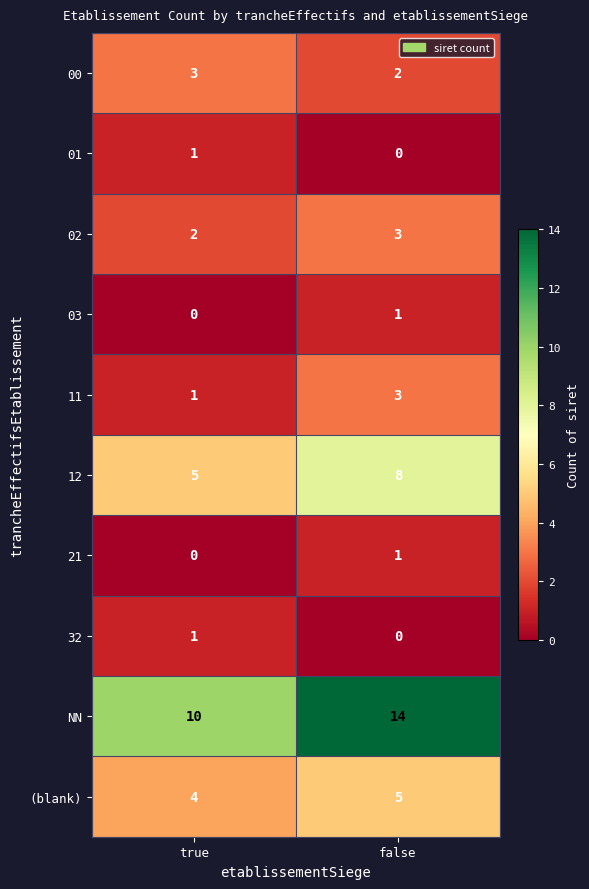

The value of 21 at true is -1. True or false?

False